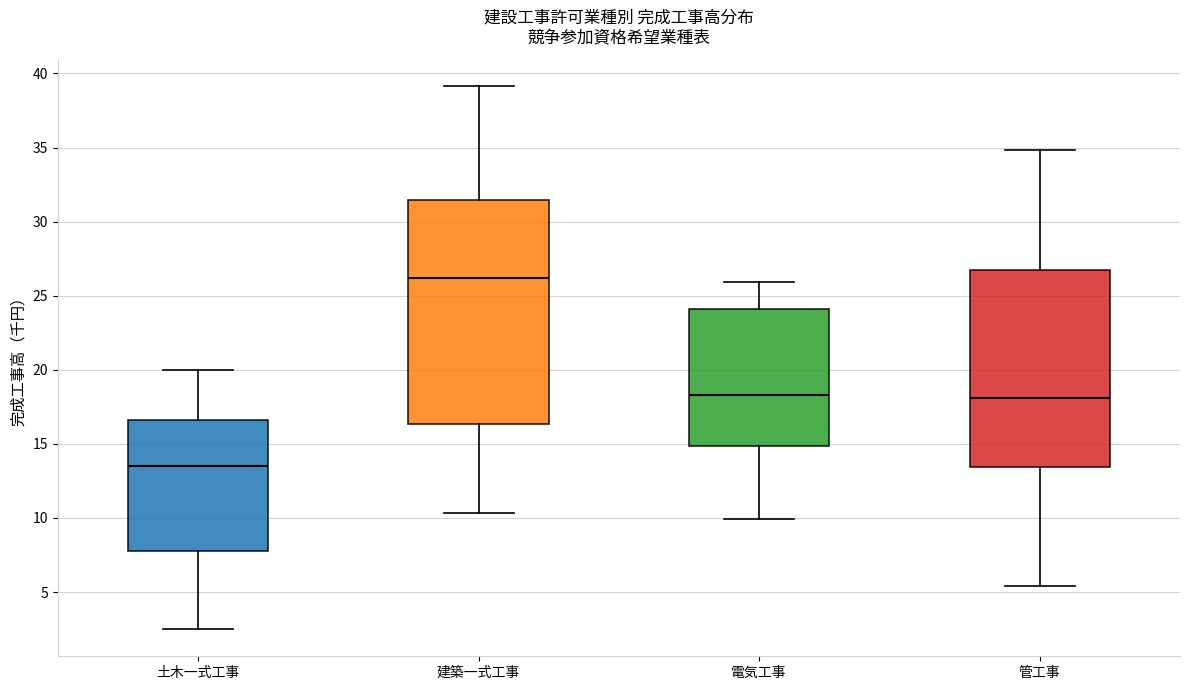

Reading left to right, transcribe this box plot: for each box, give where its median line is, the range the box spans, and where its two whiskers end, as read against the y-axis. The values are not printed on the chart, so give them approximately, as read against the axis.

土木一式工事: median 13.5, box 8.0 to 16.5, whiskers 2.5 to 20.0
建築一式工事: median 26.0, box 16.5 to 31.5, whiskers 10.5 to 39.0
電気工事: median 18.5, box 15.0 to 24.0, whiskers 10.0 to 26.0
管工事: median 18.0, box 13.5 to 27.0, whiskers 5.5 to 35.0